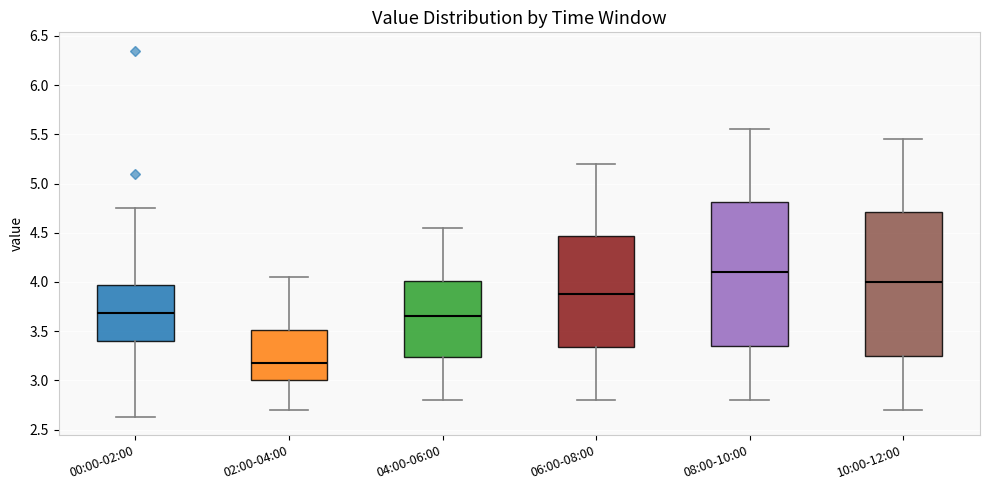

Reading left to right, transcribe this box plot: for each box, give where its median line is, the range the box spans, and where its two whiskers end, as read against the y-axis. The values are not printed on the chart, so give them approximately, as read against the axis.

00:00-02:00: median 3.70, box 3.40 to 3.95, whiskers 2.65 to 4.75
02:00-04:00: median 3.20, box 3.00 to 3.50, whiskers 2.70 to 4.05
04:00-06:00: median 3.65, box 3.25 to 4.00, whiskers 2.80 to 4.55
06:00-08:00: median 3.90, box 3.35 to 4.45, whiskers 2.80 to 5.20
08:00-10:00: median 4.10, box 3.35 to 4.80, whiskers 2.80 to 5.55
10:00-12:00: median 4.00, box 3.25 to 4.70, whiskers 2.70 to 5.45